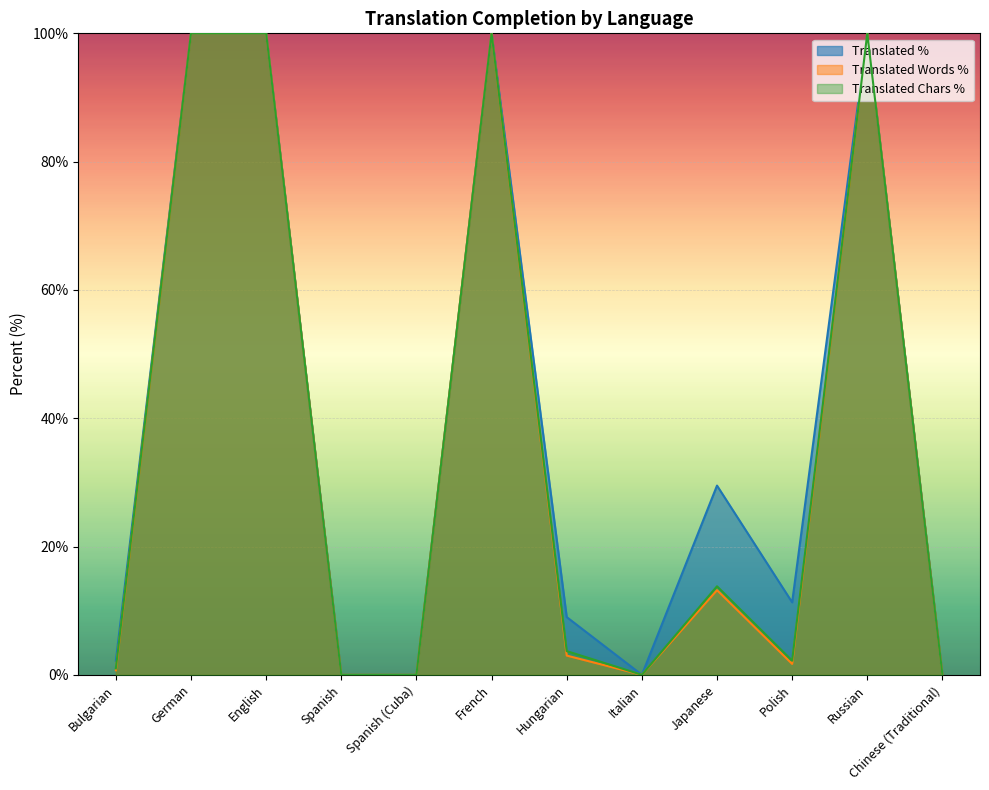

Reading right to left, what are all the values shown in this chart?

translated_percent: Chinese (Traditional)=0.0	Russian=100.0	Polish=11.3	Japanese=29.5	Italian=0.0	Hungarian=9.0	French=100.0	Spanish (Cuba)=0.0	Spanish=0.0	English=100.0	German=100.0	Bulgarian=2.2
translated_words_percent: Chinese (Traditional)=0.0	Russian=100.0	Polish=1.7	Japanese=13.2	Italian=0.0	Hungarian=3.0	French=100.0	Spanish (Cuba)=0.0	Spanish=0.0	English=100.0	German=100.0	Bulgarian=0.7
translated_chars_percent: Chinese (Traditional)=0.0	Russian=100.0	Polish=2.2	Japanese=13.8	Italian=0.0	Hungarian=3.7	French=100.0	Spanish (Cuba)=0.0	Spanish=0.0	English=100.0	German=100.0	Bulgarian=1.0